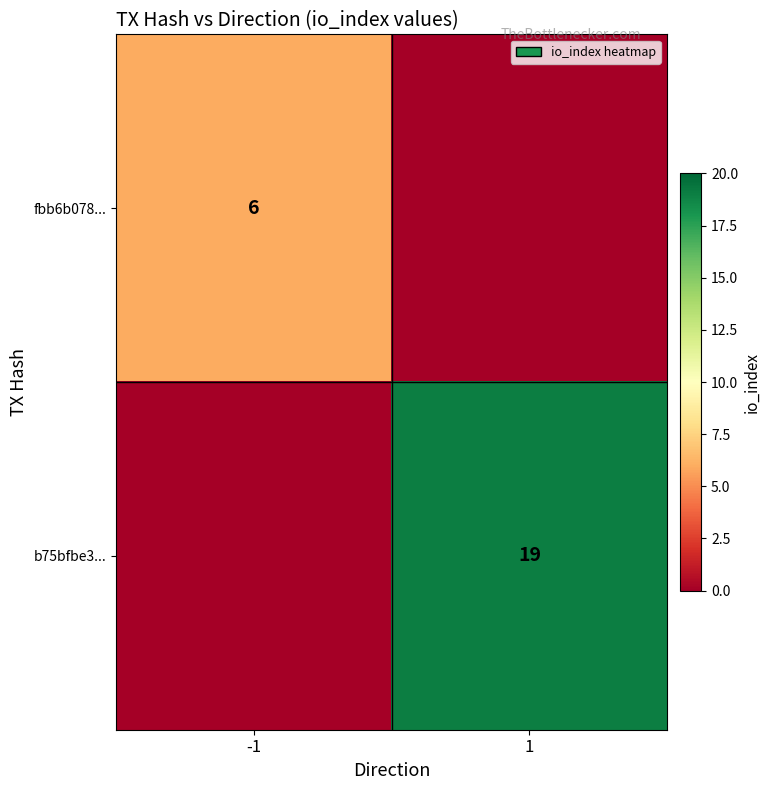

What is the total value across all series at -1?

6